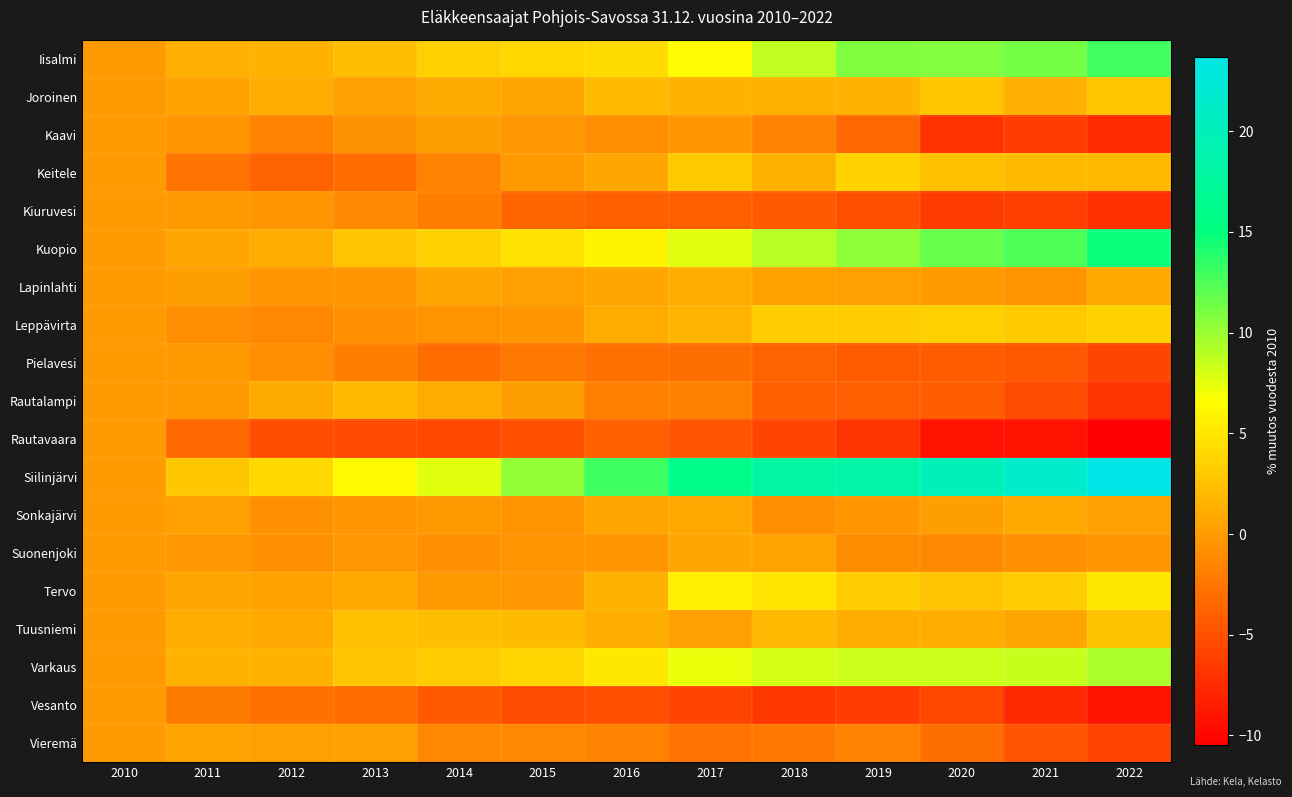

Reading left to right, list all the values displayed in this chart.

Iisalmi: 2010=0.0	2011=1.3	2012=1.6	2013=2.4	2014=3.5	2015=4.1	2016=4.3	2017=6.3	2018=8.7	2019=10.9	2020=10.8	2021=11.3	2022=13.0
Joroinen: 2010=0.0	2011=0.4	2012=1.1	2013=0.3	2014=1.0	2015=0.7	2016=2.1	2017=1.5	2018=1.4	2019=1.5	2020=2.8	2021=1.4	2022=2.8
Kaavi: 2010=0.0	2011=-0.3	2012=-1.7	2013=-0.6	2014=0.1	2015=-0.3	2016=-0.9	2017=-0.3	2018=-1.7	2019=-3.5	2020=-7.1	2021=-6.3	2022=-7.5
Keitele: 2010=0.0	2011=-2.6	2012=-3.7	2013=-3.1	2014=-1.7	2015=0.0	2016=0.7	2017=3.0	2018=1.4	2019=3.6	2020=2.4	2021=2.1	2022=1.8
Kiuruvesi: 2010=0.0	2011=-0.2	2012=-0.4	2013=-1.2	2014=-2.0	2015=-3.6	2016=-4.0	2017=-4.0	2018=-4.4	2019=-5.0	2020=-6.4	2021=-6.2	2022=-7.1
Kuopio: 2010=0.0	2011=0.8	2012=1.2	2013=2.6	2014=3.6	2015=4.7	2016=5.8	2017=7.6	2018=9.0	2019=10.4	2020=11.7	2021=12.5	2022=14.8
Lapinlahti: 2010=0.0	2011=0.2	2012=-0.4	2013=-0.4	2014=0.6	2015=0.2	2016=0.7	2017=1.1	2018=0.4	2019=0.2	2020=0.0	2021=-0.5	2022=0.8
Leppävirta: 2010=0.0	2011=-0.9	2012=-1.3	2013=-0.7	2014=-0.5	2015=-0.4	2016=1.0	2017=1.7	2018=3.3	2019=3.3	2020=3.5	2021=3.0	2022=3.7
Pielavesi: 2010=0.0	2011=-0.1	2012=-0.9	2013=-2.0	2014=-3.1	2015=-2.4	2016=-2.9	2017=-3.1	2018=-3.8	2019=-4.2	2020=-4.2	2021=-4.5	2022=-5.7
Rautalampi: 2010=0.0	2011=-0.1	2012=1.0	2013=1.9	2014=1.0	2015=0.1	2016=-1.9	2017=-1.7	2018=-4.0	2019=-4.0	2020=-4.2	2021=-5.3	2022=-7.0
Rautavaara: 2010=0.0	2011=-3.4	2012=-5.2	2013=-5.4	2014=-5.6	2015=-4.9	2016=-3.9	2017=-4.7	2018=-5.7	2019=-6.9	2020=-9.1	2021=-9.1	2022=-10.5
Siilinjärvi: 2010=0.0	2011=2.9	2012=4.0	2013=6.3	2014=7.6	2015=10.2	2016=13.0	2017=16.1	2018=18.0	2019=18.4	2020=19.8	2021=21.4	2022=23.7
Sonkajärvi: 2010=0.0	2011=0.2	2012=-0.7	2013=-0.4	2014=-0.2	2015=-0.6	2016=0.6	2017=0.9	2018=-0.9	2019=-0.4	2020=0.2	2021=0.9	2022=0.2
Suonenjoki: 2010=0.0	2011=-0.2	2012=-0.7	2013=-0.2	2014=-0.8	2015=-0.6	2016=-0.4	2017=0.8	2018=0.5	2019=-0.9	2020=-1.2	2021=-0.8	2022=-0.5
Tervo: 2010=0.0	2011=0.7	2012=0.4	2013=0.8	2014=-0.1	2015=-0.3	2016=1.5	2017=5.6	2018=4.9	2019=3.2	2020=2.7	2021=3.2	2022=5.0
Tuusniemi: 2010=0.0	2011=1.1	2012=0.9	2013=2.5	2014=2.4	2015=2.1	2016=1.2	2017=0.2	2018=2.0	2019=1.2	2020=1.2	2021=0.7	2022=2.5
Varkaus: 2010=0.0	2011=1.5	2012=1.5	2013=2.8	2014=3.2	2015=3.8	2016=5.1	2017=7.3	2018=8.0	2019=8.3	2020=8.4	2021=8.5	2022=9.4
Vesanto: 2010=0.0	2011=-2.2	2012=-2.7	2013=-3.1	2014=-4.4	2015=-5.3	2016=-5.0	2017=-5.8	2018=-6.6	2019=-6.3	2020=-5.6	2021=-7.6	2022=-9.1
Vieremä: 2010=0.0	2011=0.5	2012=0.2	2013=0.2	2014=-1.3	2015=-1.2	2016=-1.7	2017=-2.7	2018=-2.3	2019=-1.6	2020=-3.0	2021=-4.7	2022=-6.0